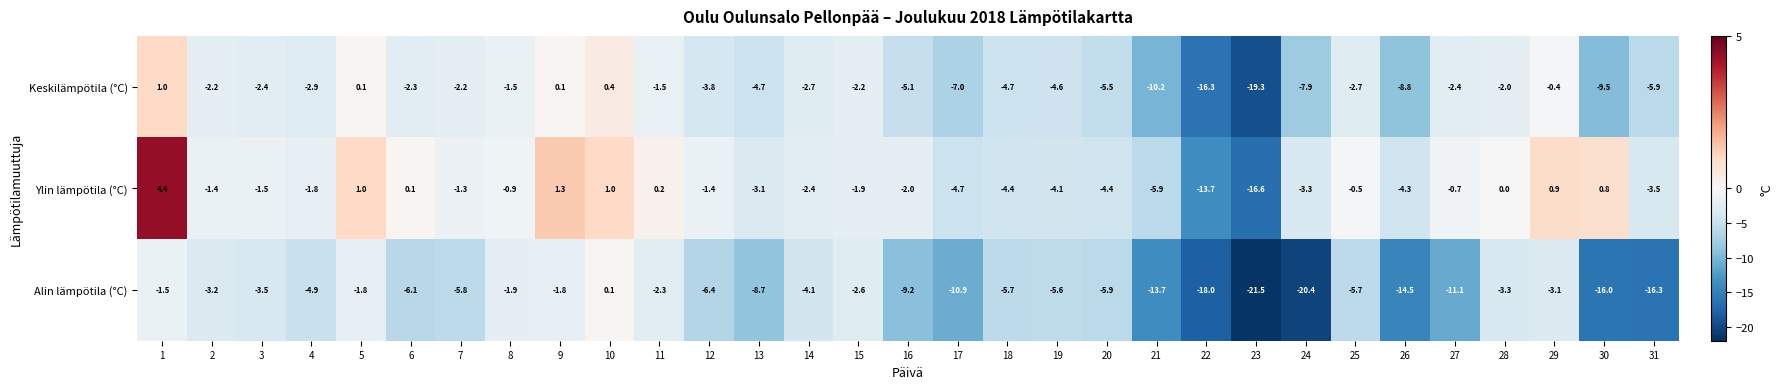

At which label is Keskilämpötila (°C) closest to -9?

26